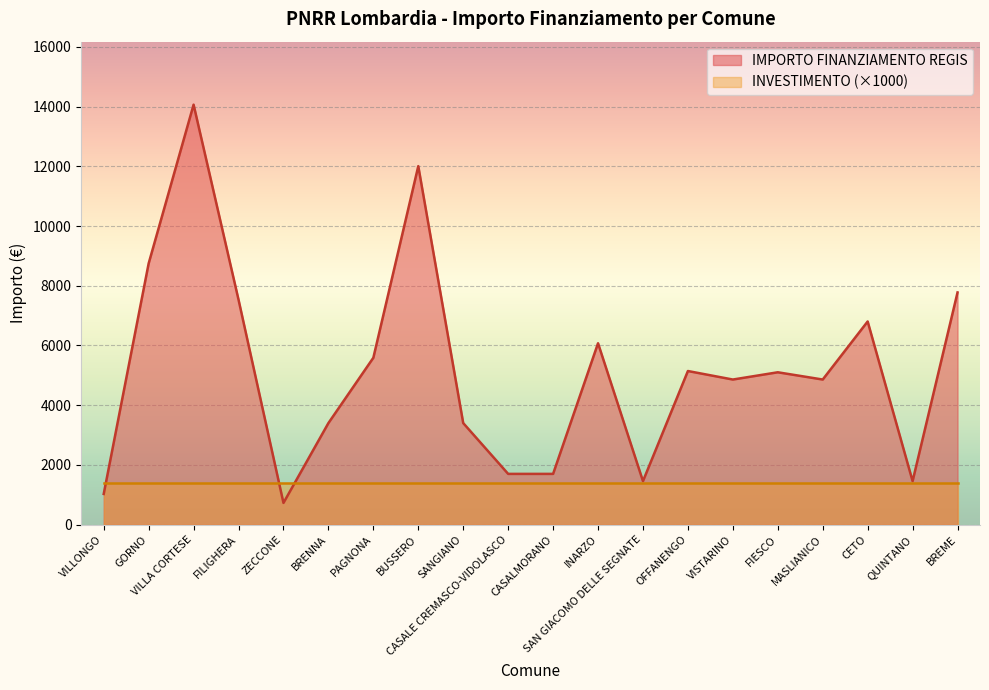

Reading right to left, list all the values displayed in this chart.

BREME=7776	QUINTANO=1458	CETO=6804	MASLIANICO=4860	FIESCO=5103	VISTARINO=4860	OFFANENGO=5145	SAN GIACOMO DELLE SEGNATE=1458	INARZO=6075	CASALMORANO=1701	CASALE CREMASCO-VIDOLASCO=1701	SANGIANO=3402	BUSSERO=12005	PAGNONA=5589	BRENNA=3402	ZECCONE=729	FILIGHERA=7533	VILLA CORTESE=14063	GORNO=8748	VILLONGO=1029